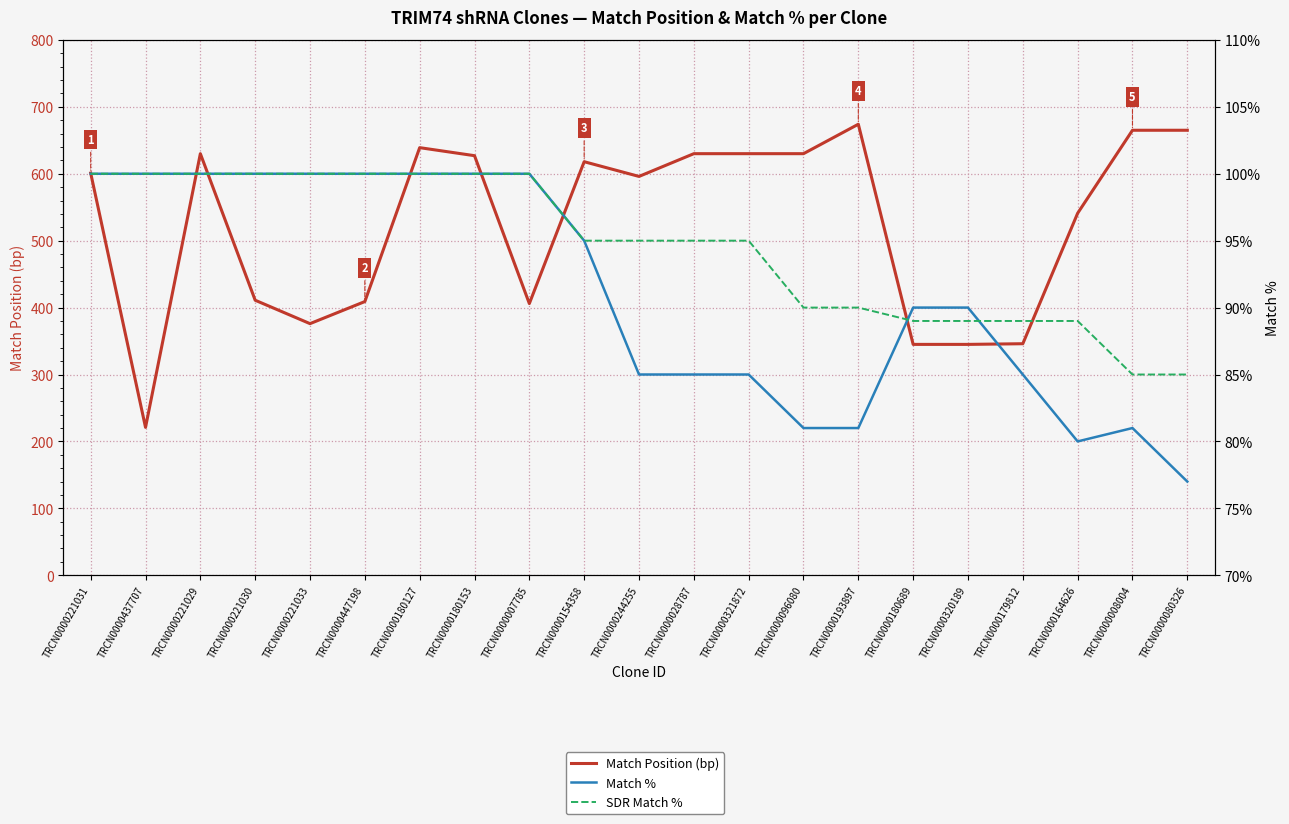

In Match %, how many points are higher than both neighbors (excluding endpoints)?

1